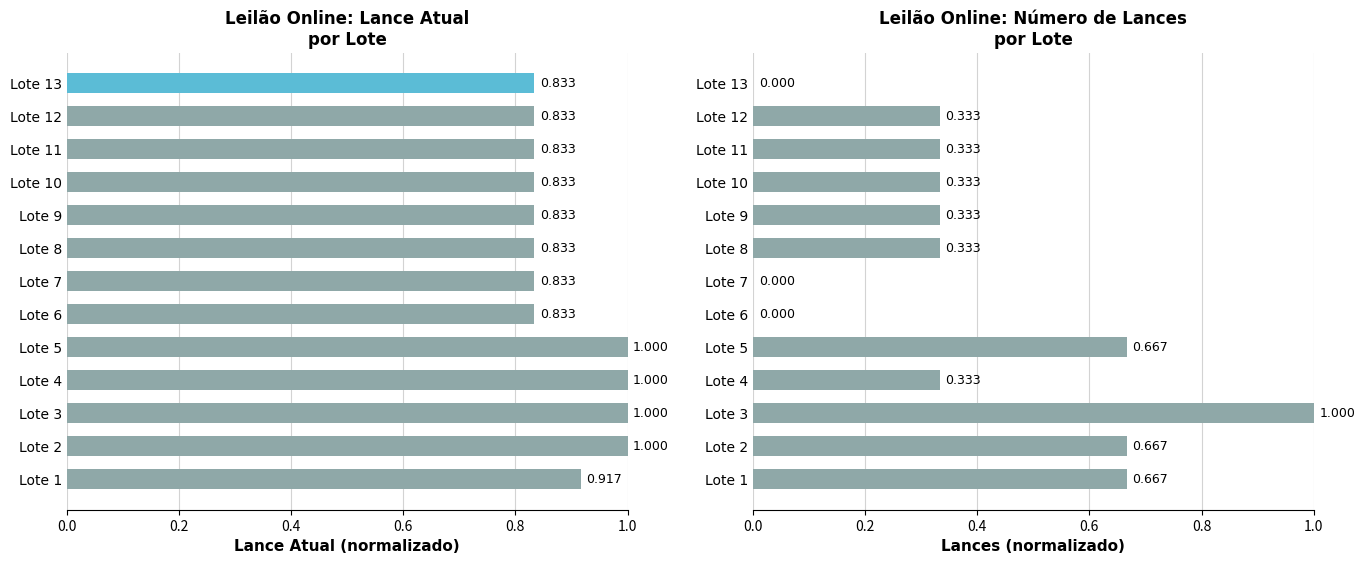

Count the Lance atual values in the range 0 to 1.

13